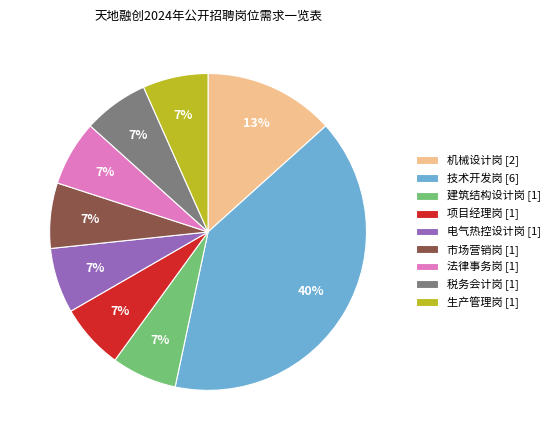

To the nearest percent, what percentage of the pie is 建筑结构设计岗 [1]?

7%